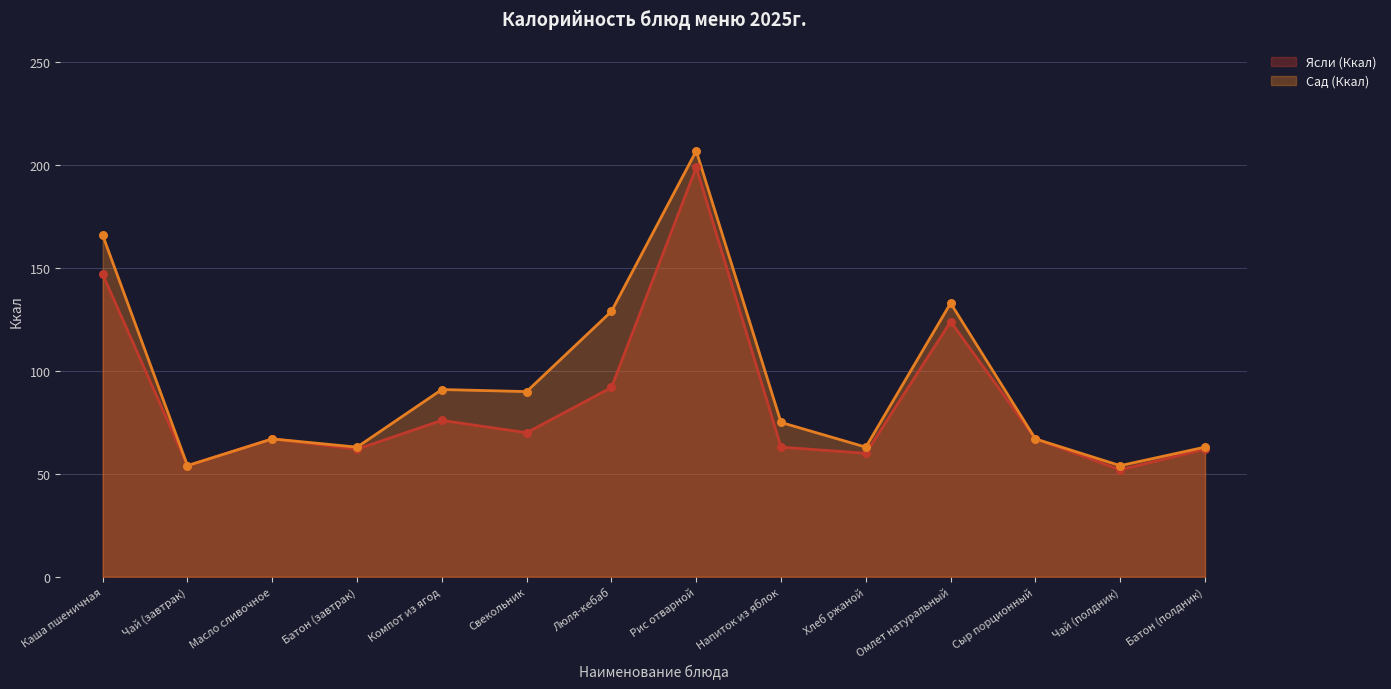

Which series has the largest total across all categories?

Сад (Ккал)